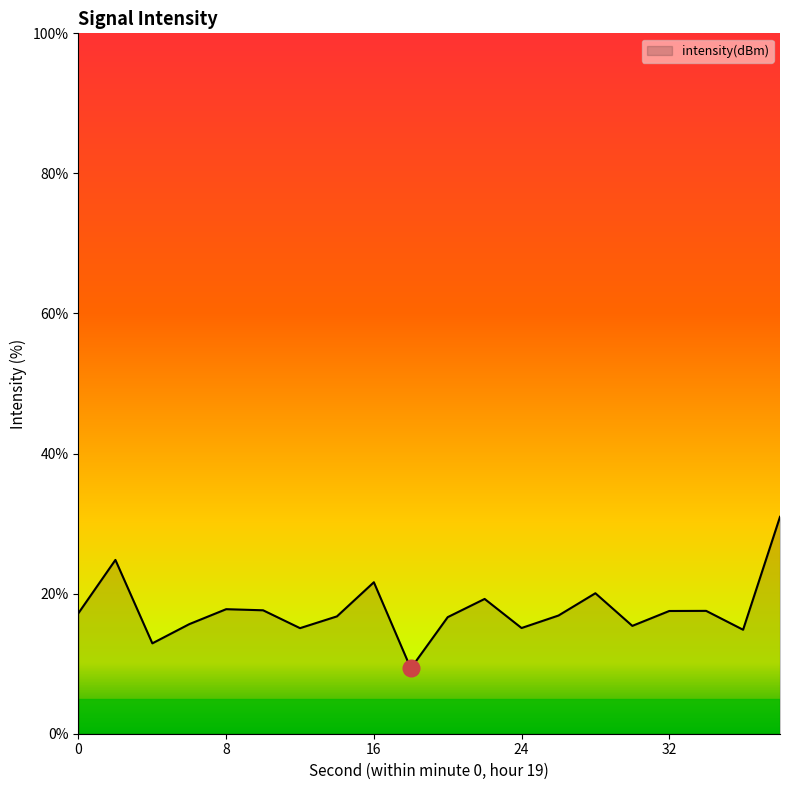

What is the minimum value shown in the chart?

9.3